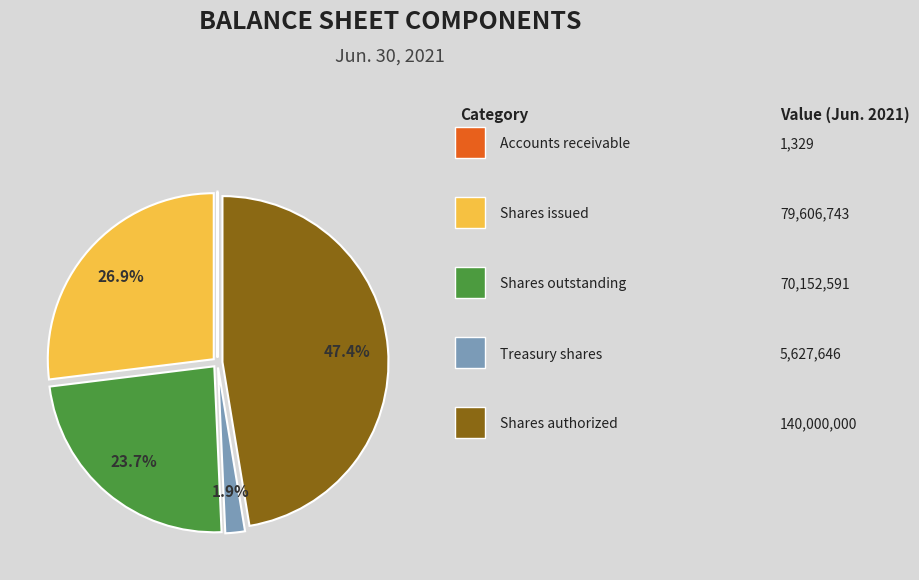

Does any single category account for the majority?

No